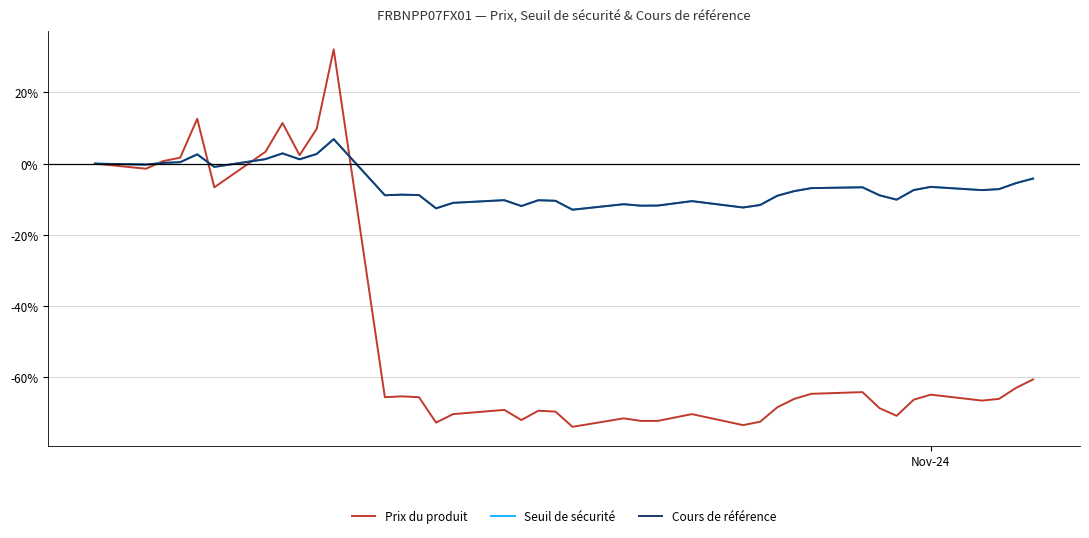

What is the minimum value for Prix du produit?

-73.9